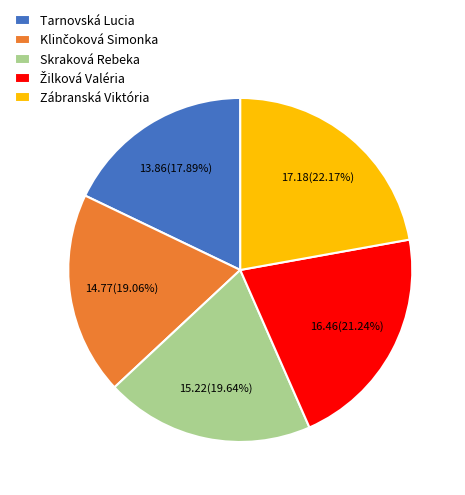

Do Skraková Rebeka and Tarnovská Lucia together represent more than half of the pie?

No